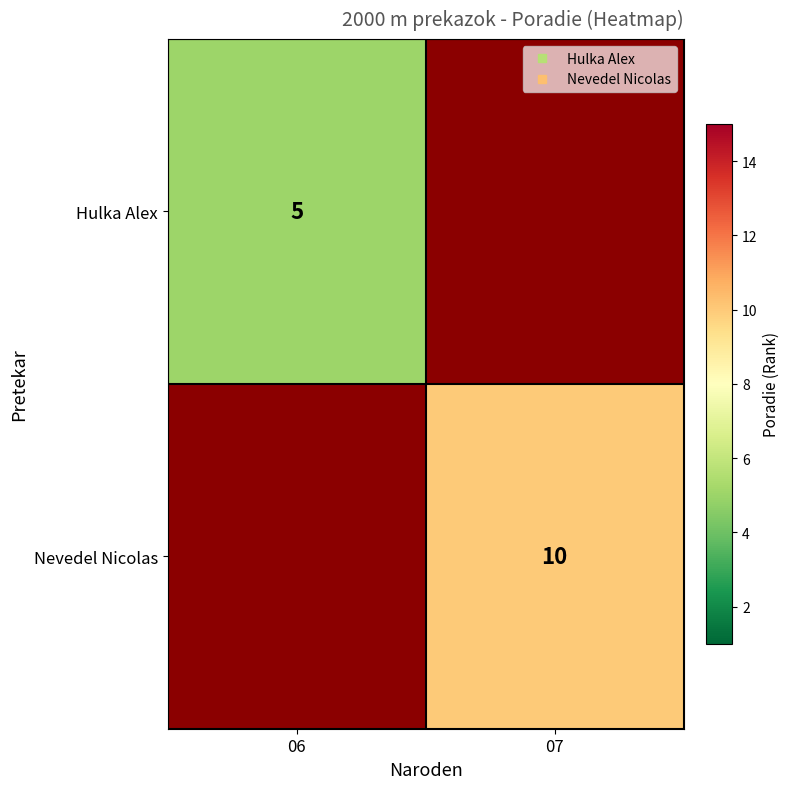

Is it true that Nevedel Nicolas equals 10.0 at 07?

True